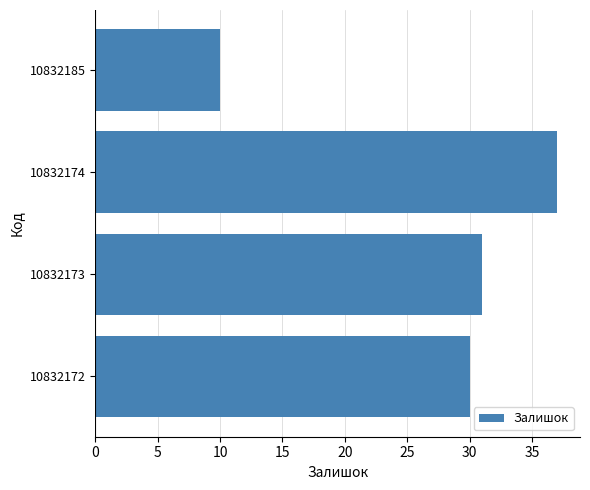

List the labels in order of value, largest first.

10832174, 10832173, 10832172, 10832185